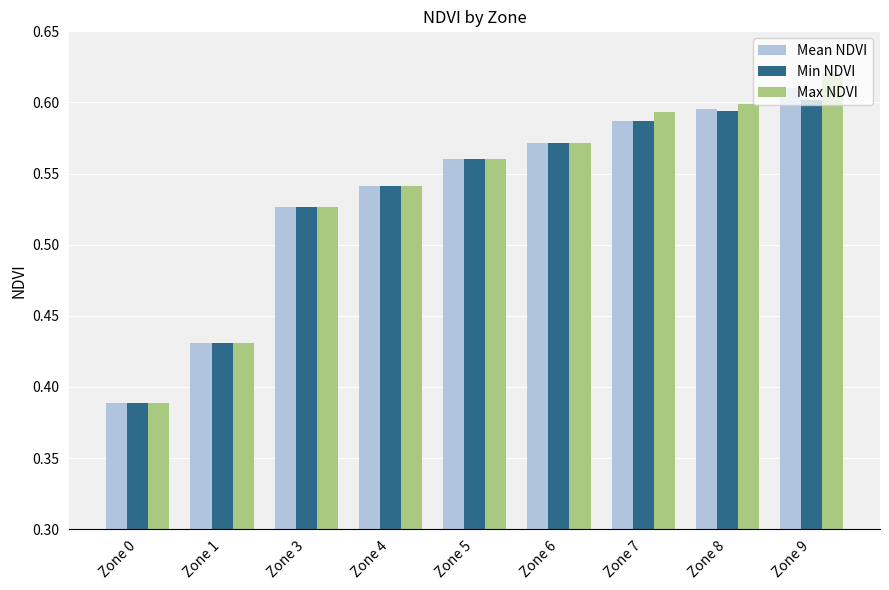

At how many categories does at least one series exceed 0?

9